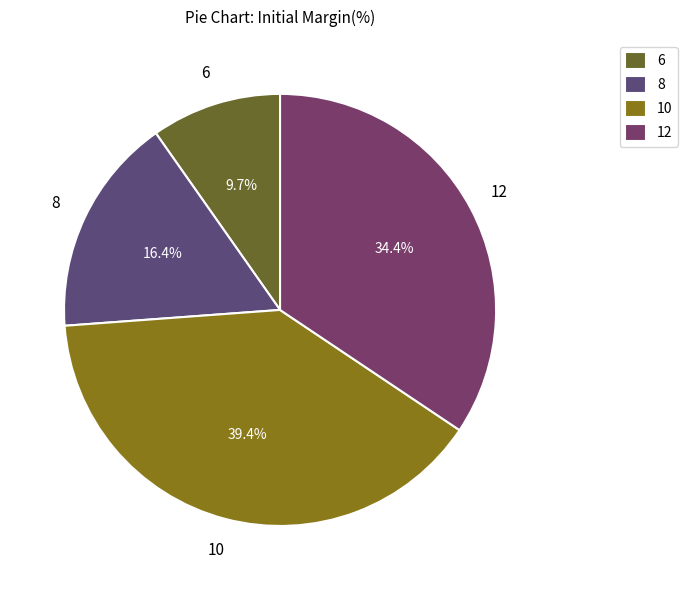

What is the ratio of the value at 10 to the value at 12?

1.1